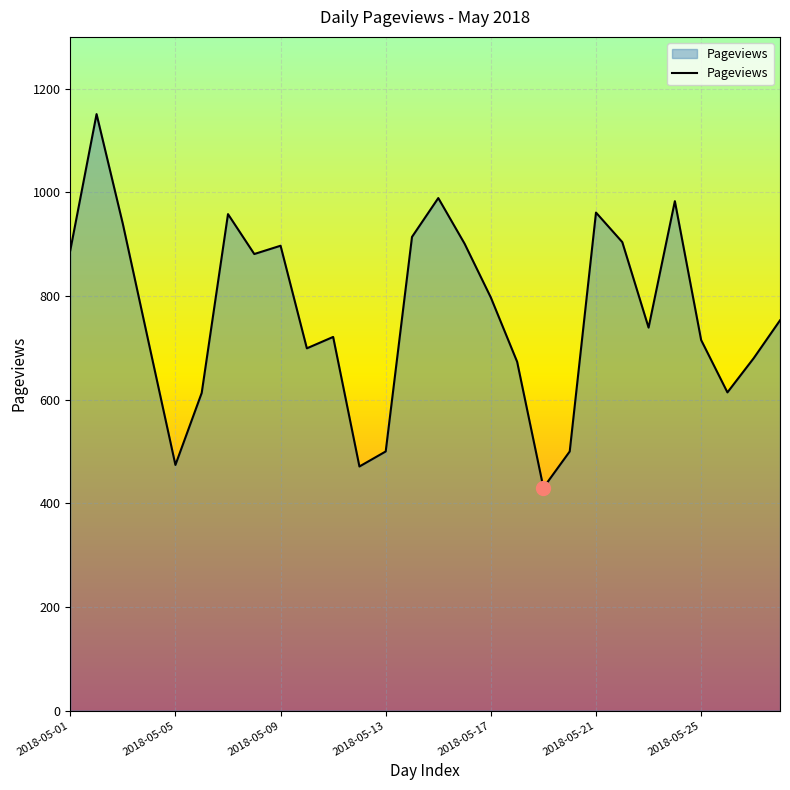

What is the difference between the maximum and minimum values?

721